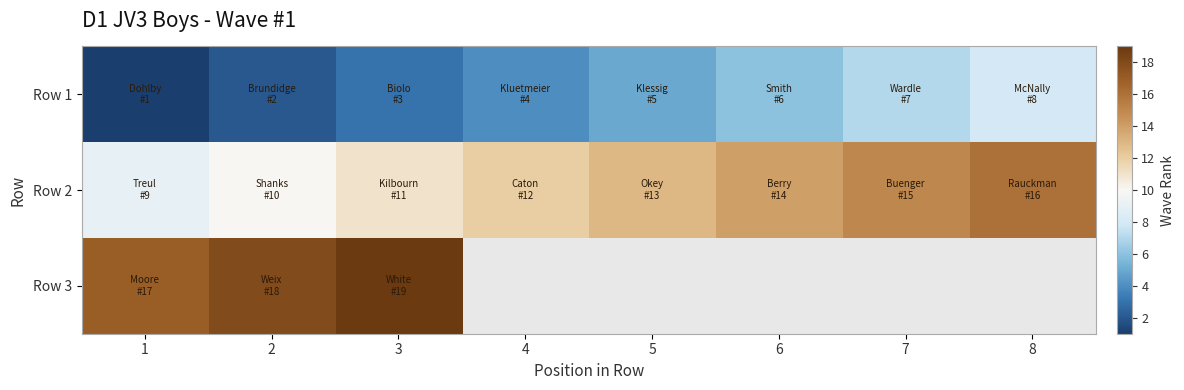

What is the approximate value of Row 1 at 2?

2.0